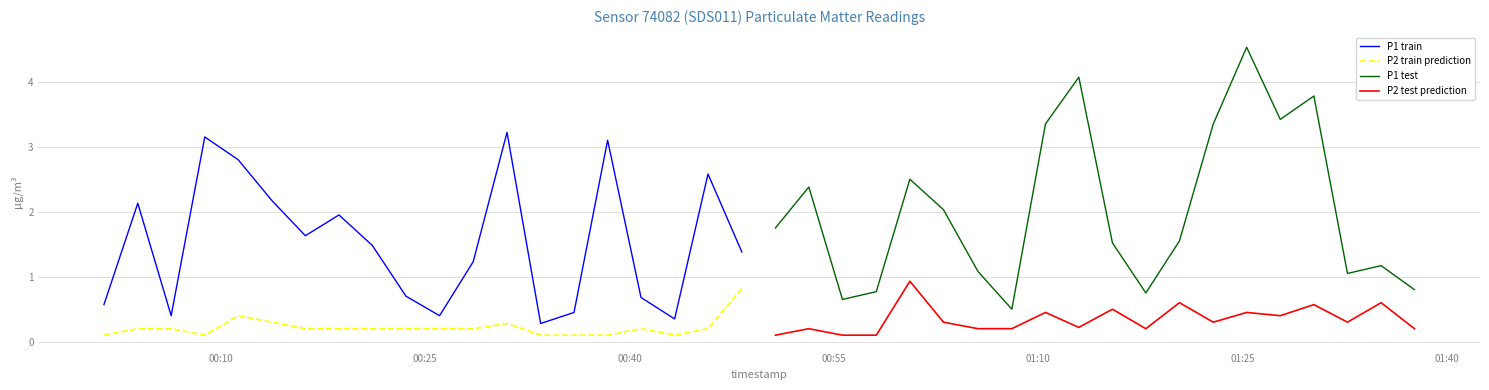

True or false: P1 train and P2 train prediction intersect in this chart.

False